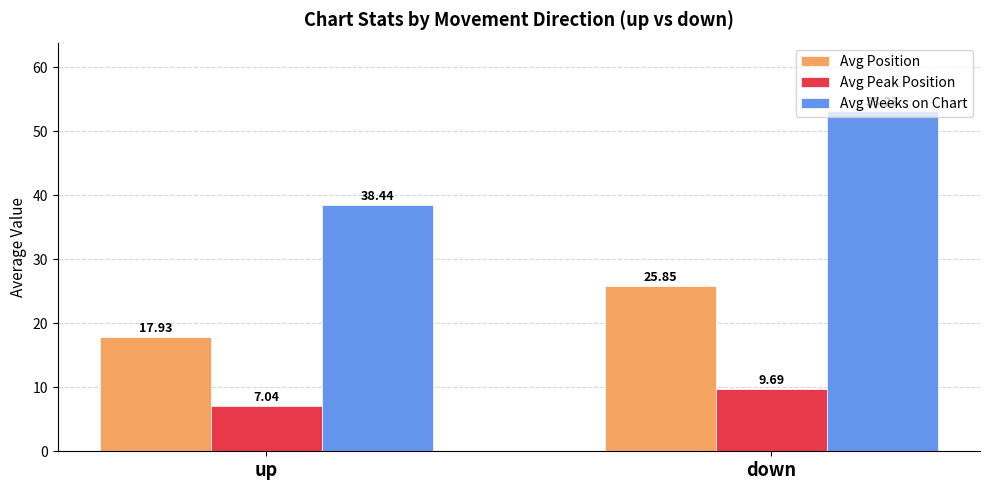

At up, list the series in order from largest to smallest.

Avg Weeks on Chart, Avg Position, Avg Peak Position